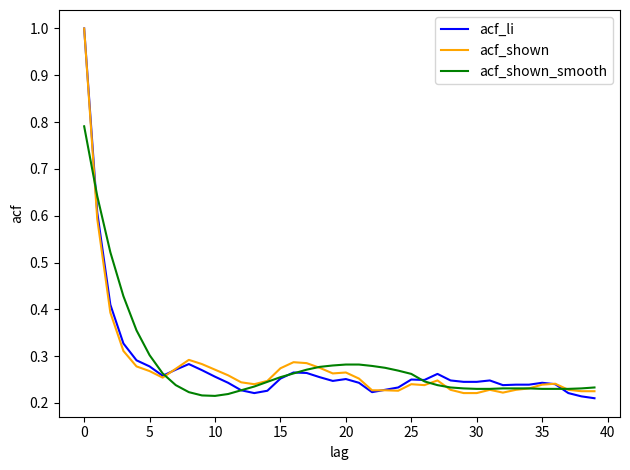

Which series has the largest range (max minus min)?

acf_li